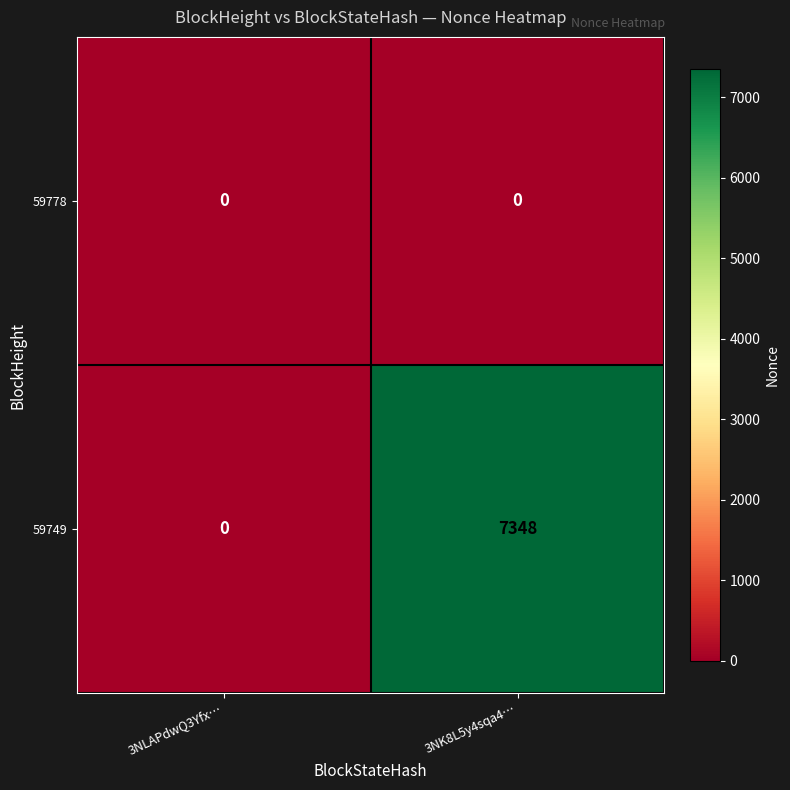

Reading left to right, what are all the values shown in this chart?

59778: 3NLAPdwQ3Yfx…=0	3NK8L5y4sqa4…=0
59749: 3NLAPdwQ3Yfx…=0	3NK8L5y4sqa4…=7348